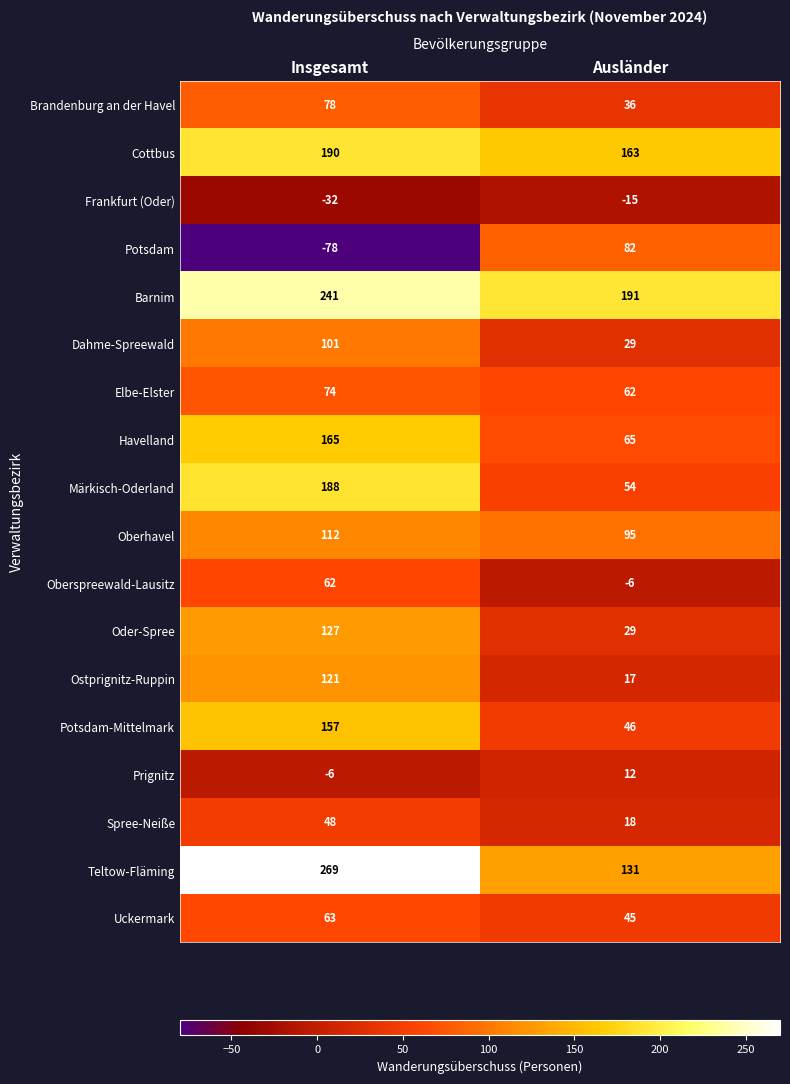

What is the sum of all Barnim values?

432